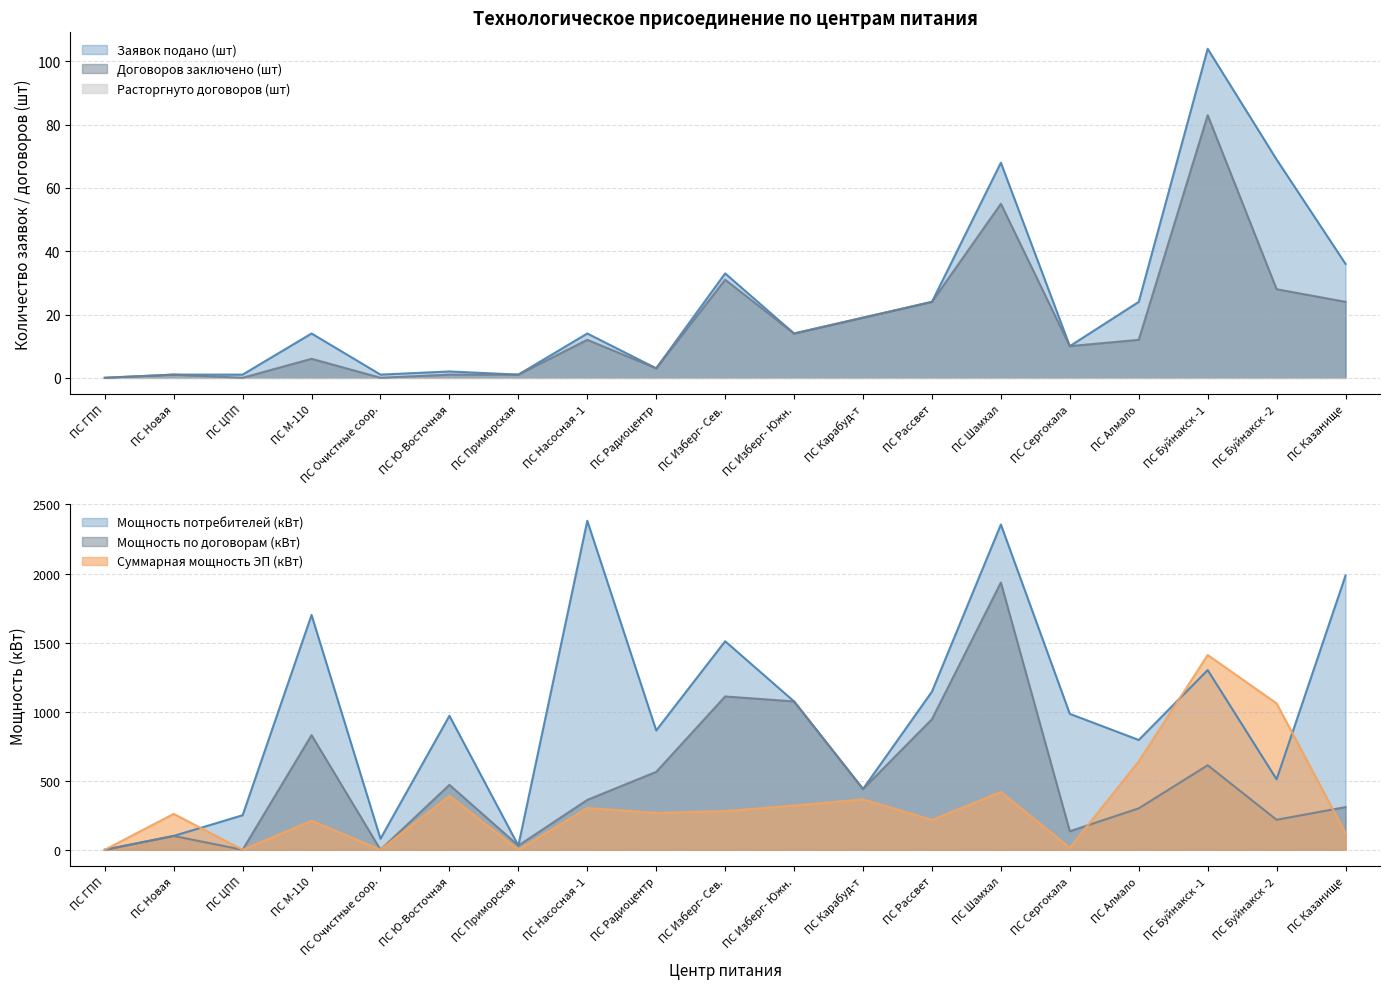

At which category does the chart reach its peak across all series?

ПС Буйнакск -1